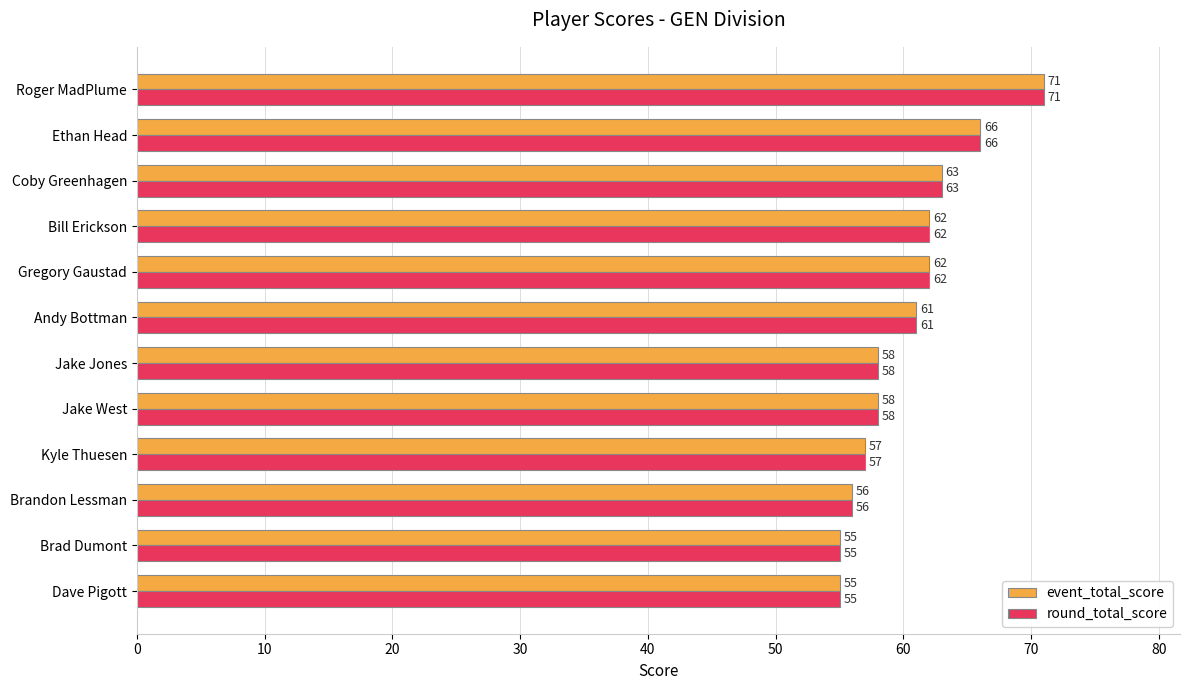

What is the total value across all series at Jake West?

116